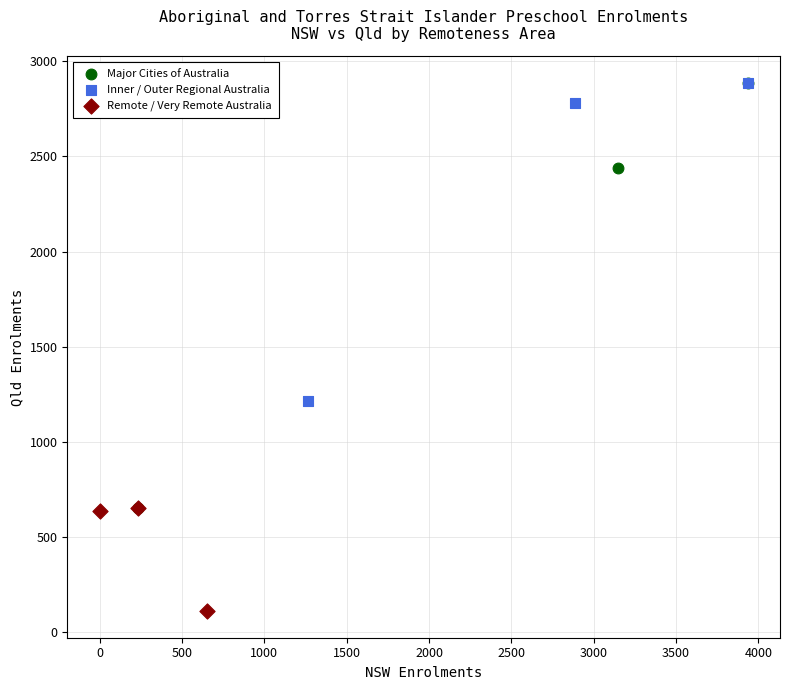

Which series has the widest spread of Y values?

Major Cities of Australia